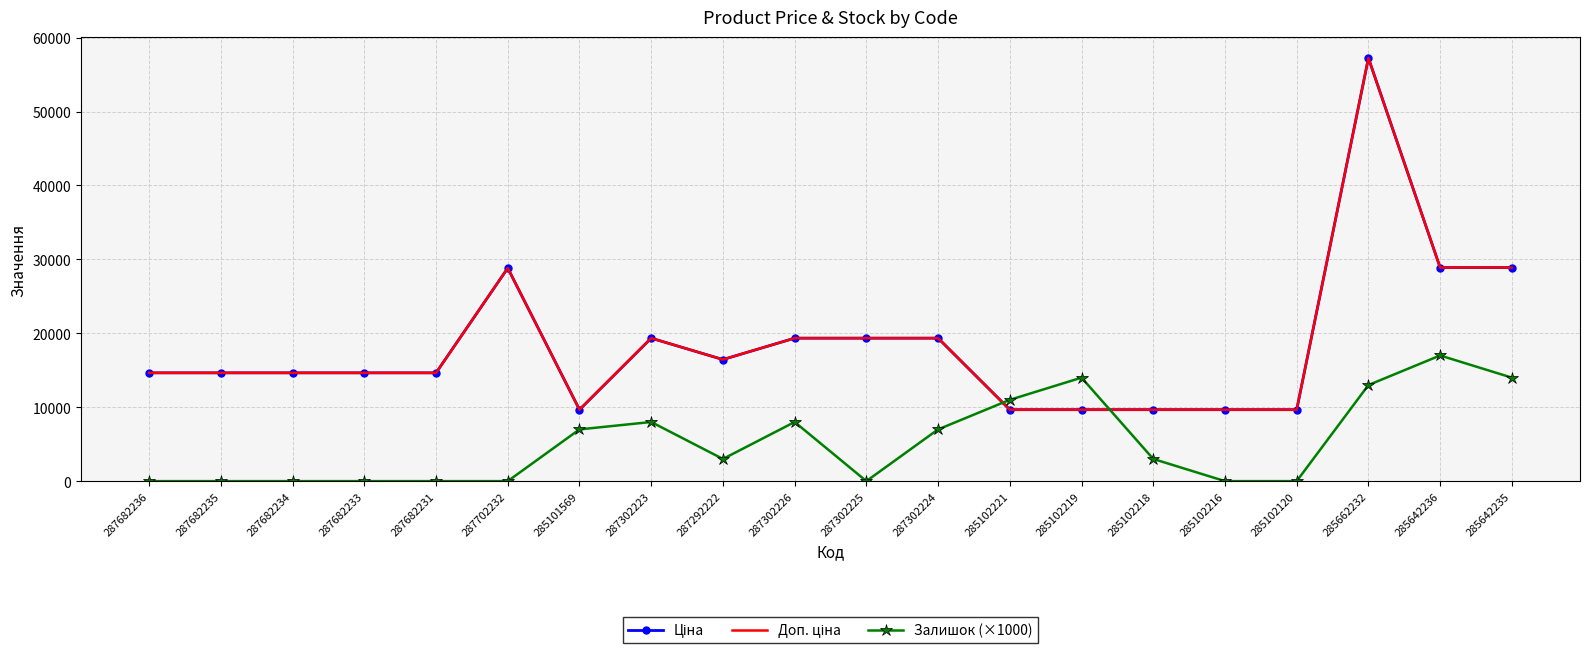

Read the Доп. ціна value at 285102216.

9664.7